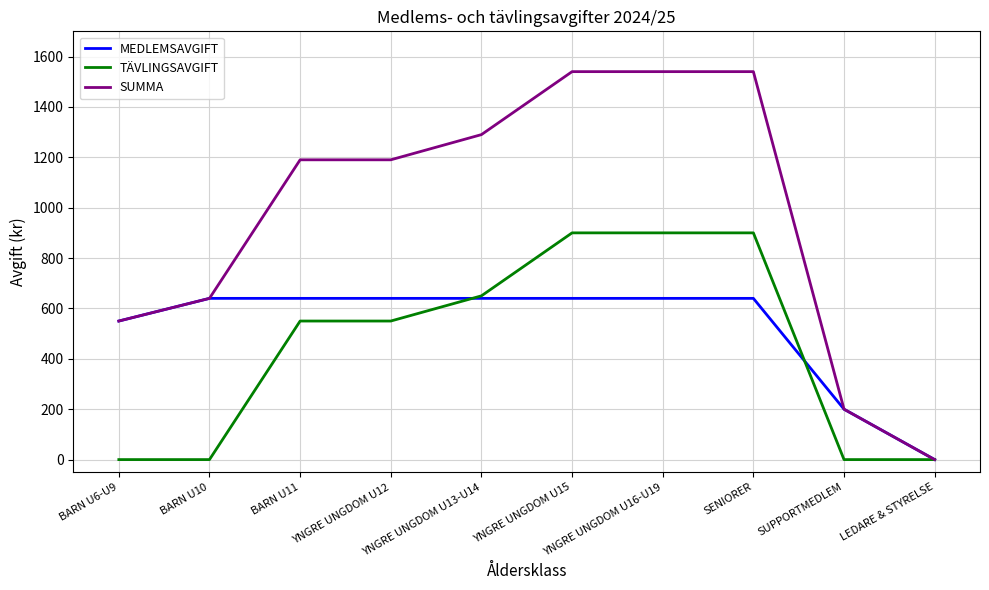

How many categories are shown in the chart?

10